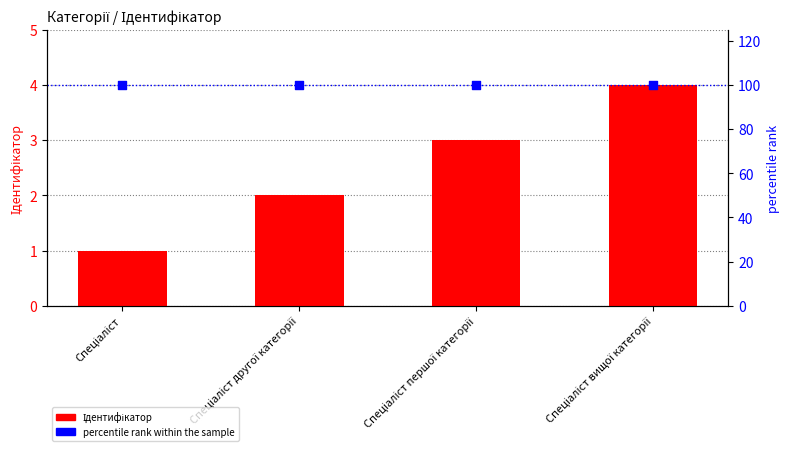

What are all the series names shown in the legend?

Ідентифікатор, percentile rank within the sample